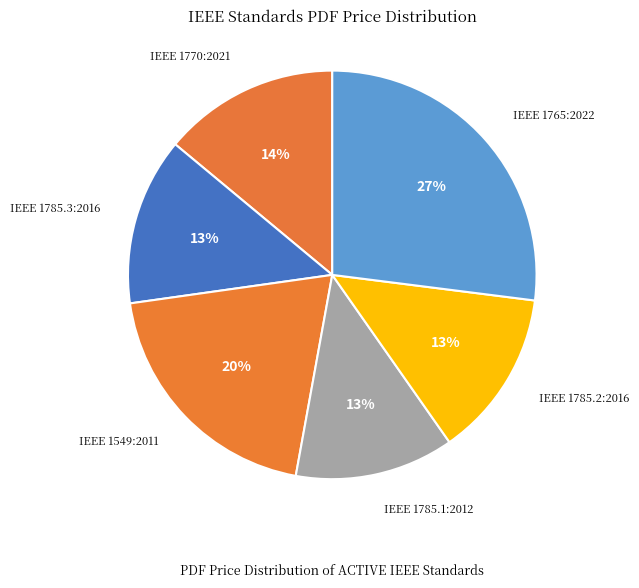

To the nearest percent, what portion does IEEE 1770:2021 represent?

14%